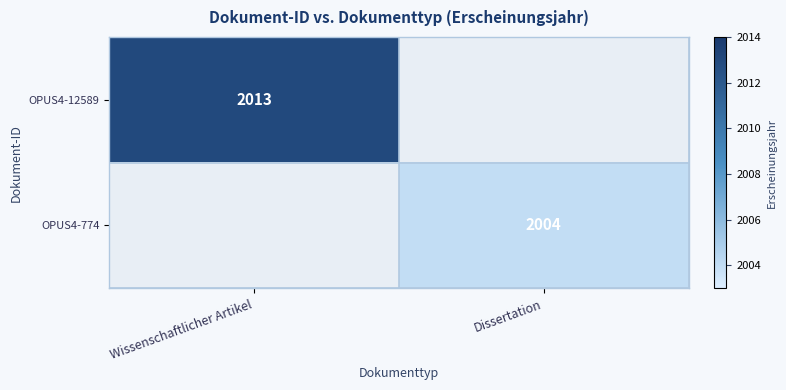

Is the value of OPUS4-774 at Dissertation greater than the value of OPUS4-12589 at Wissenschaftlicher Artikel?

No